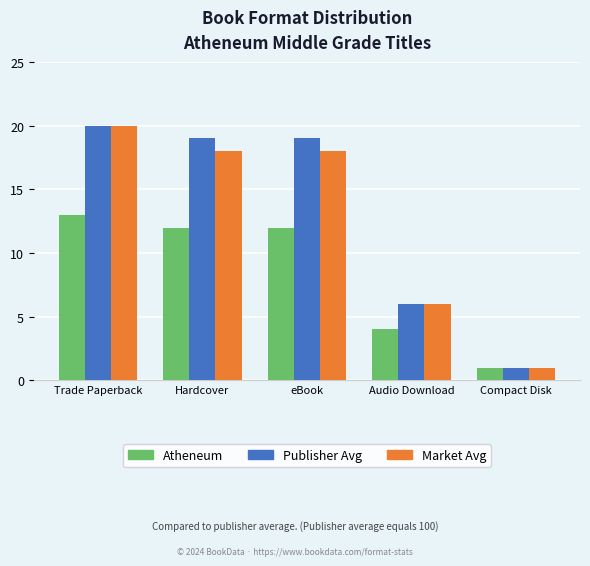

What is the difference between the maximum and minimum values in the Publisher Avg series?

19